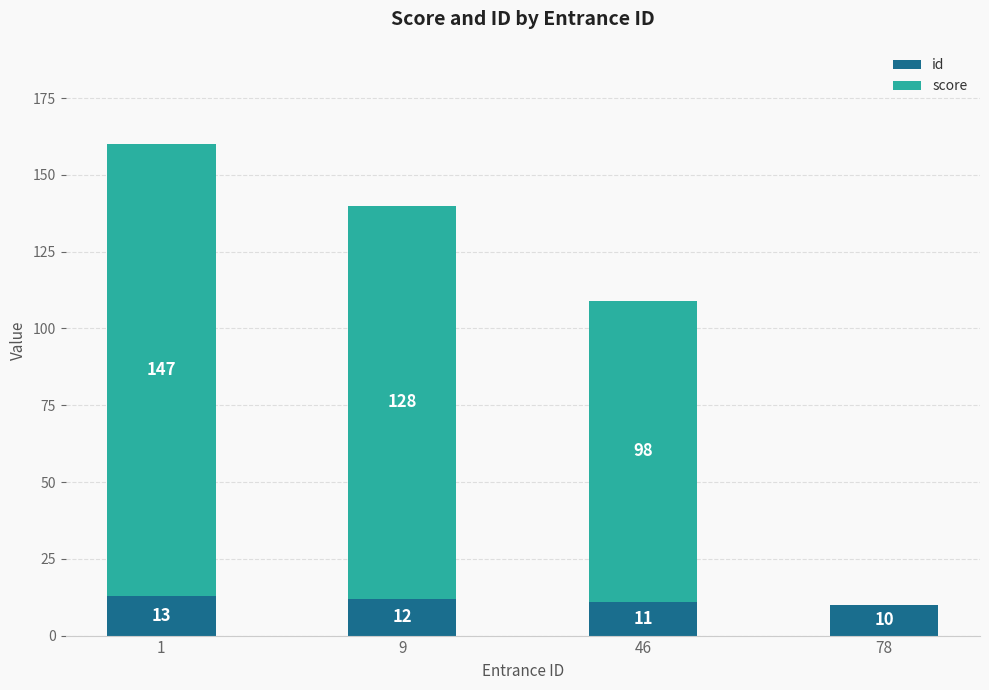

Reading left to right, transcribe the values for id.

1=13	9=12	46=11	78=10